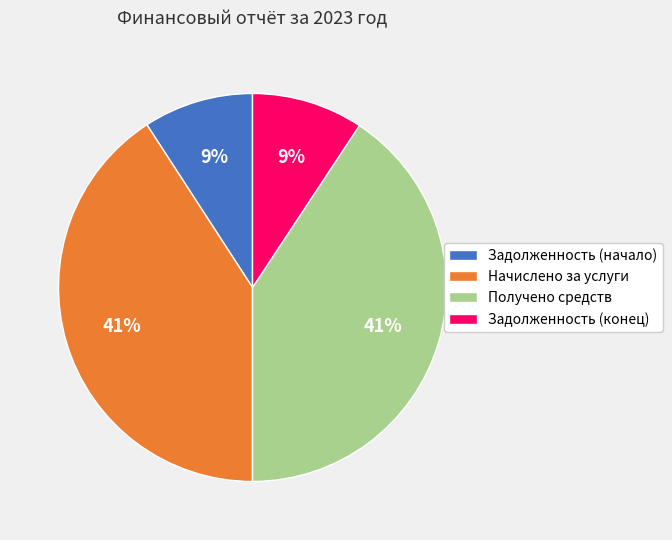

To the nearest percent, what is the combined percentage of Начислено за услуги and Задолженность (начало)?

50%